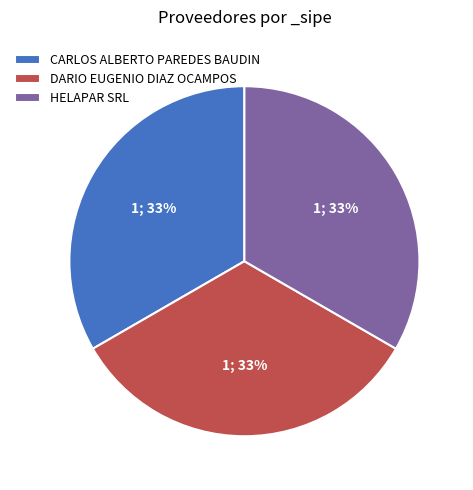

Is it true that CARLOS ALBERTO PAREDES BAUDIN is 33% of the pie?

True